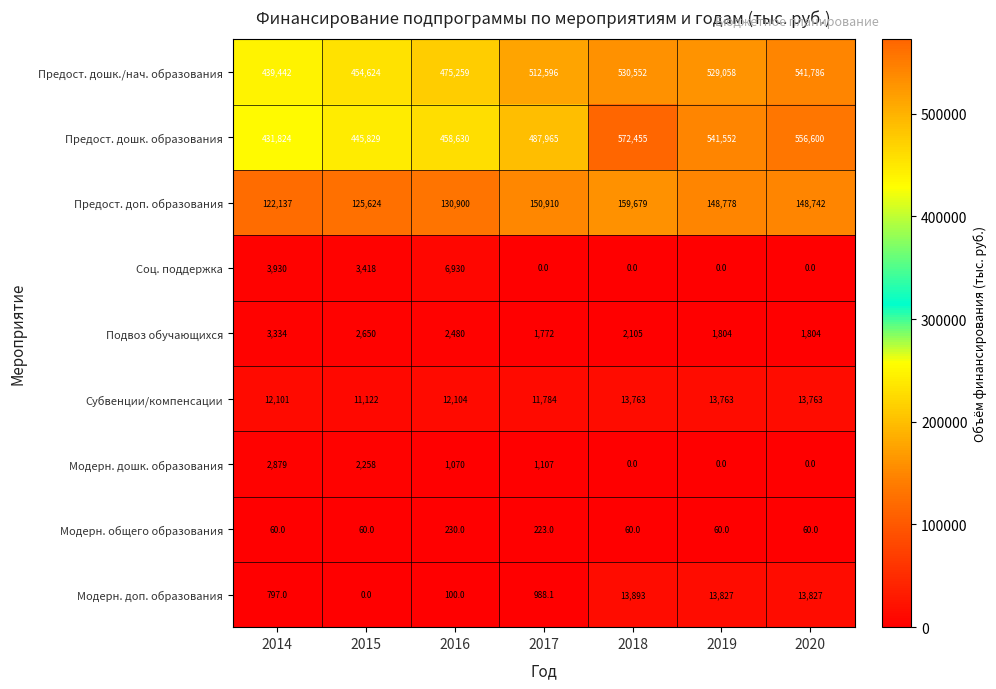

At which label does Предост. дошк. образования reach its peak?

2018